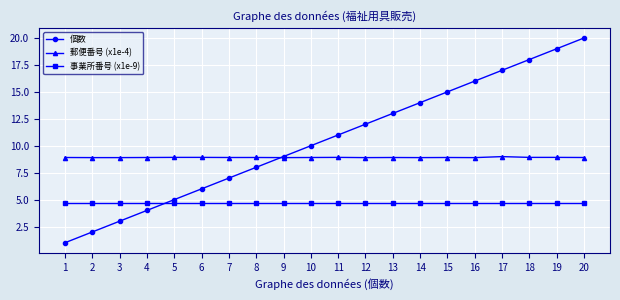

Does the chart display data point markers on the line(s)?

Yes